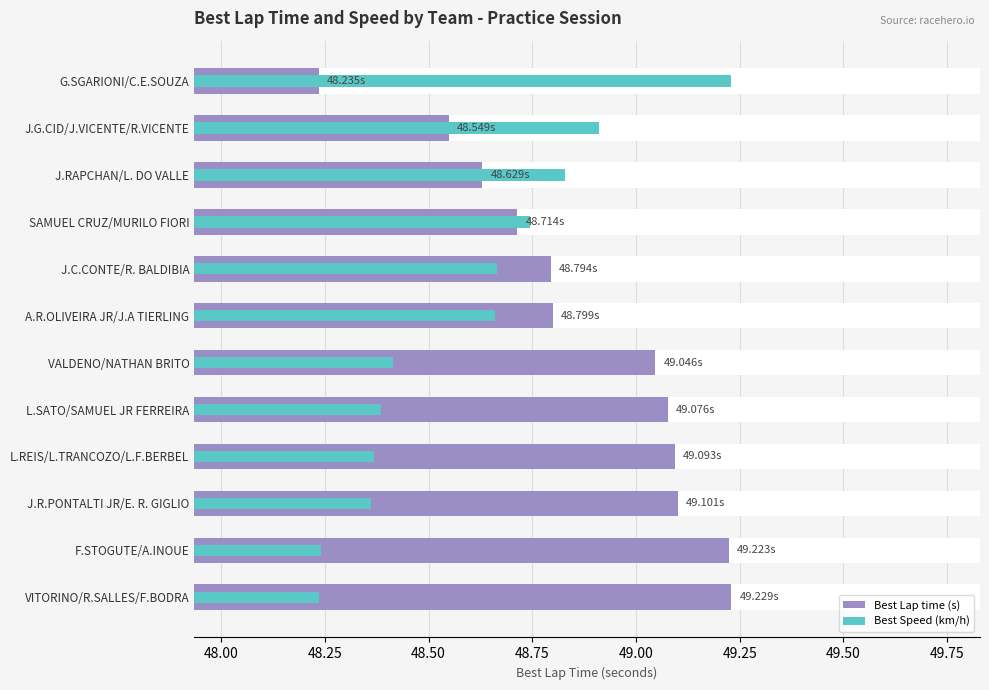

Rank the series by their average value, from lowest to highest.

Best Speed (km/h), Best Lap time (s)